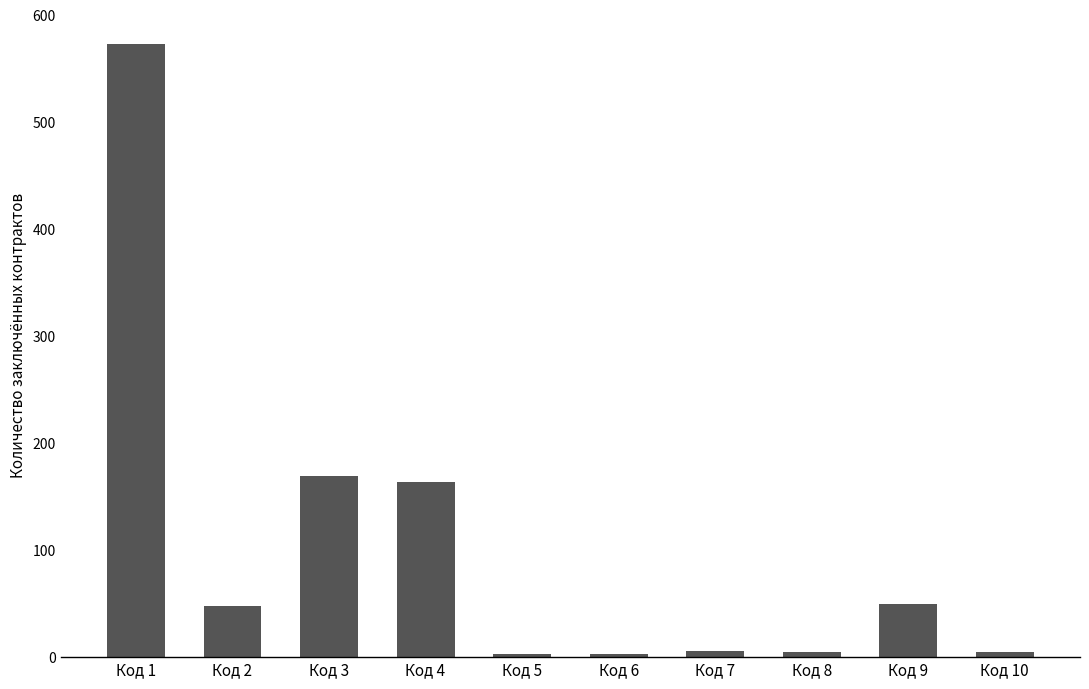

Between Код 7 and Код 3, which is larger?

Код 3